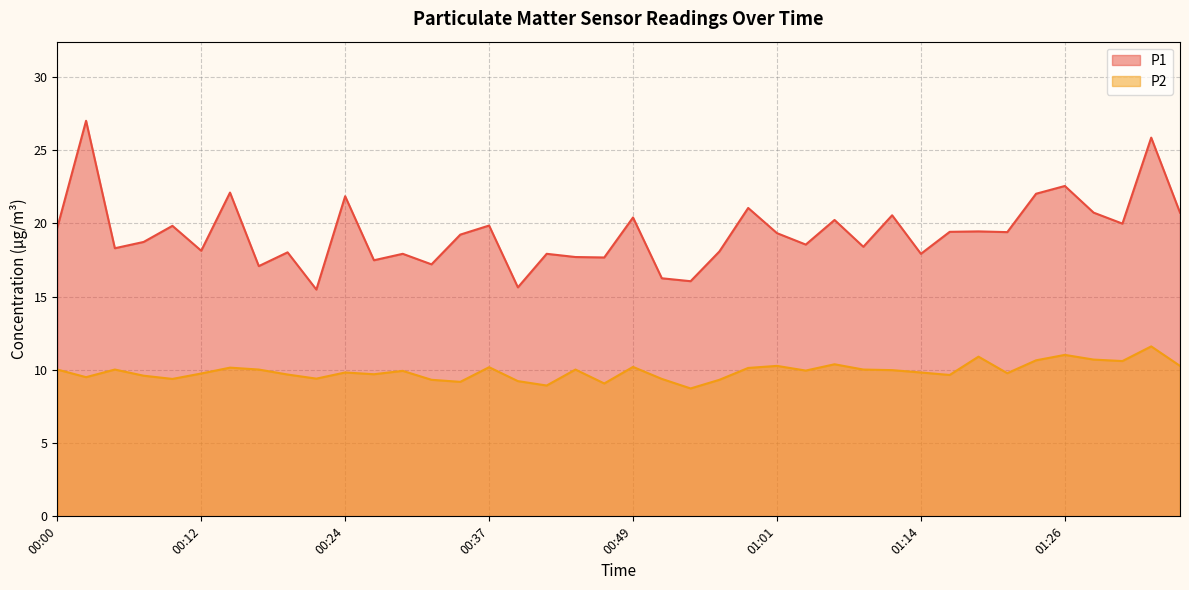

What is the maximum value for P1?

27.0